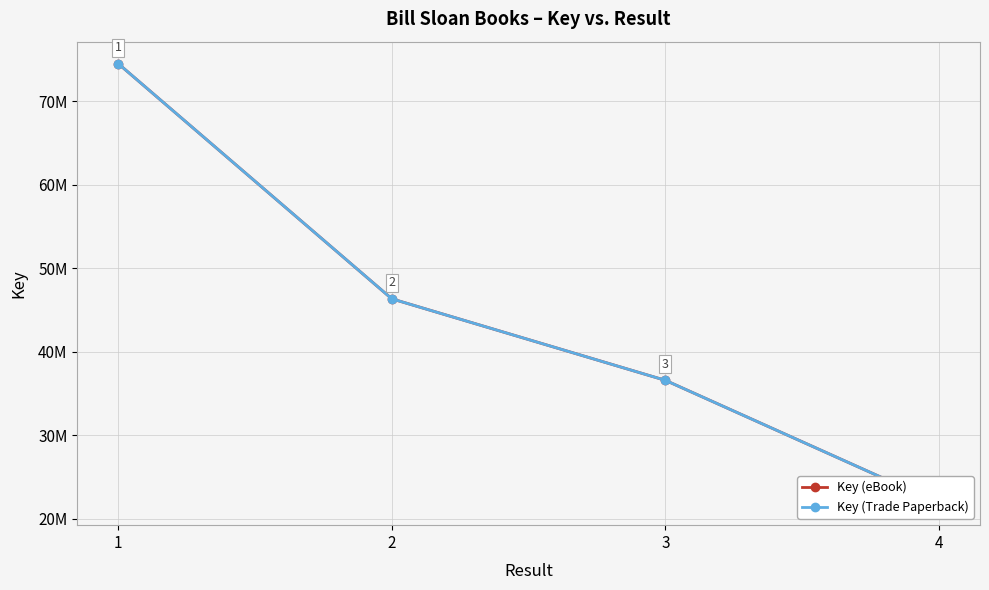

What is the average value of the Key (eBook) series?

44831904